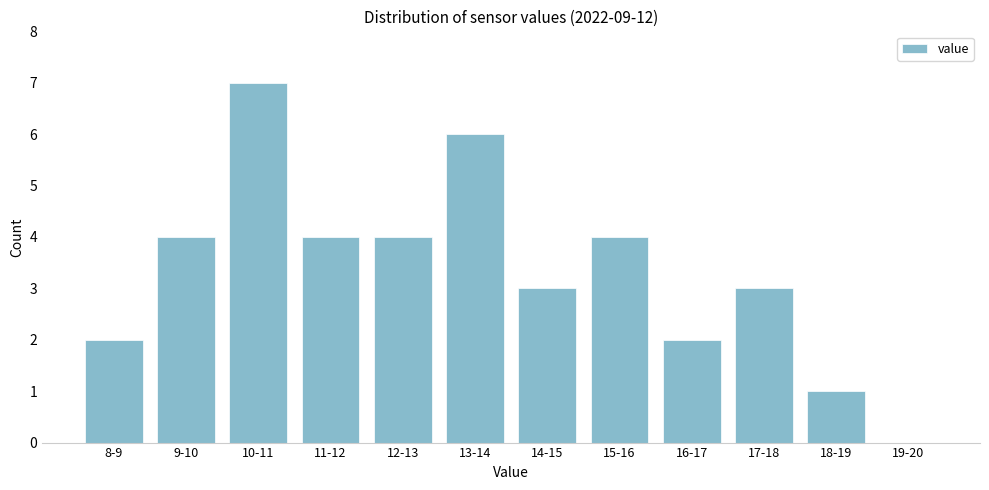

Reading left to right, transcribe all the data shown in this chart.

8-9=2	9-10=4	10-11=7	11-12=4	12-13=4	13-14=6	14-15=3	15-16=4	16-17=2	17-18=3	18-19=1	19-20=0